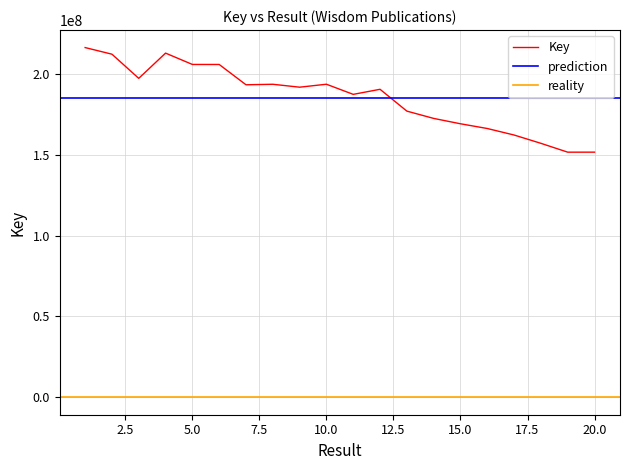

Rank the categories by value from lowest to highest.

19, 20, 18, 17, 16, 15, 14, 13, 11, 12, 9, 7, 8, 10, 3, 6, 5, 2, 4, 1